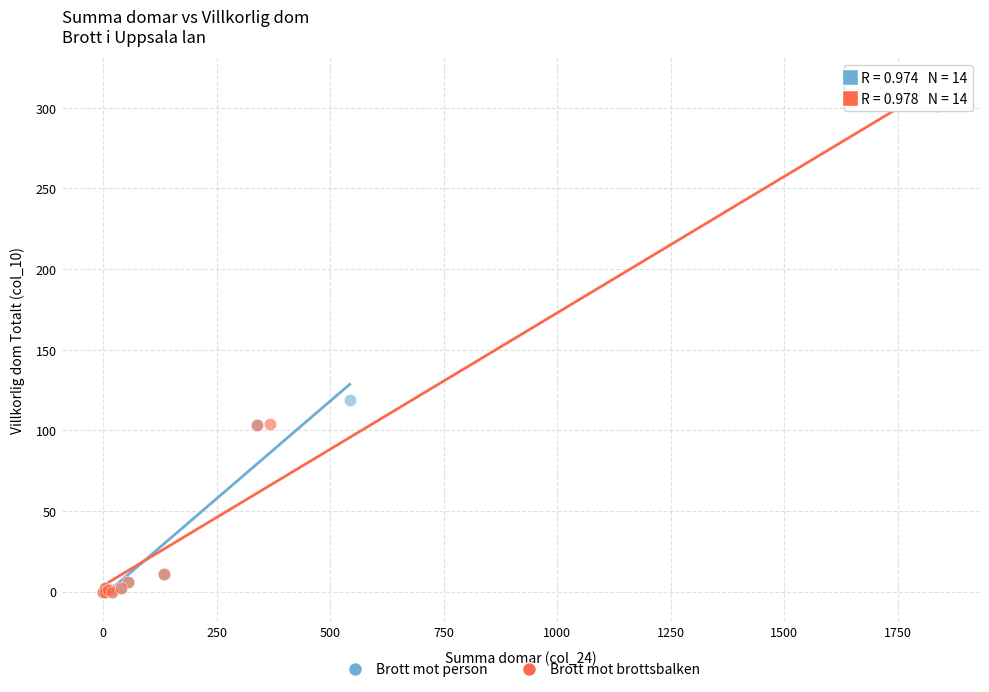

Which series has the largest Y range (max minus min)?

Brott mot brottsbalken